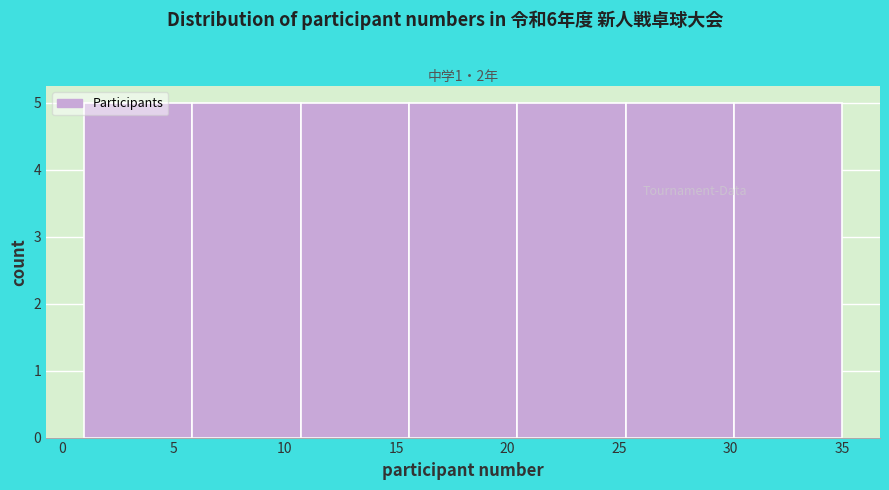

Reading left to right, list every bar in this chart as the range it spans on the x-axis followed by its height. Neither the bar edges nor the heights are printed on the chart, so give them approximately, as read against the axes.

1.0 to 6.0: 5
6.0 to 10.5: 5
10.5 to 15.5: 5
15.5 to 20.5: 5
20.5 to 25.5: 5
25.5 to 30.0: 5
30.0 to 35.0: 5